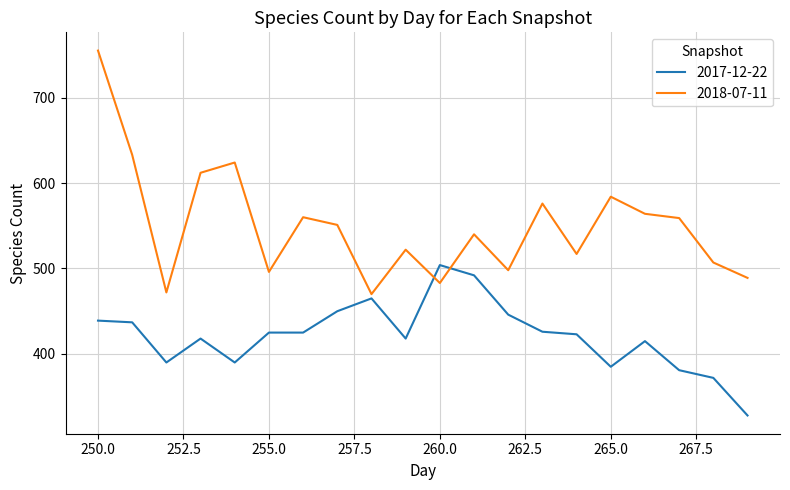

List the series in order of their overall mean, highest first.

2018-07-11, 2017-12-22